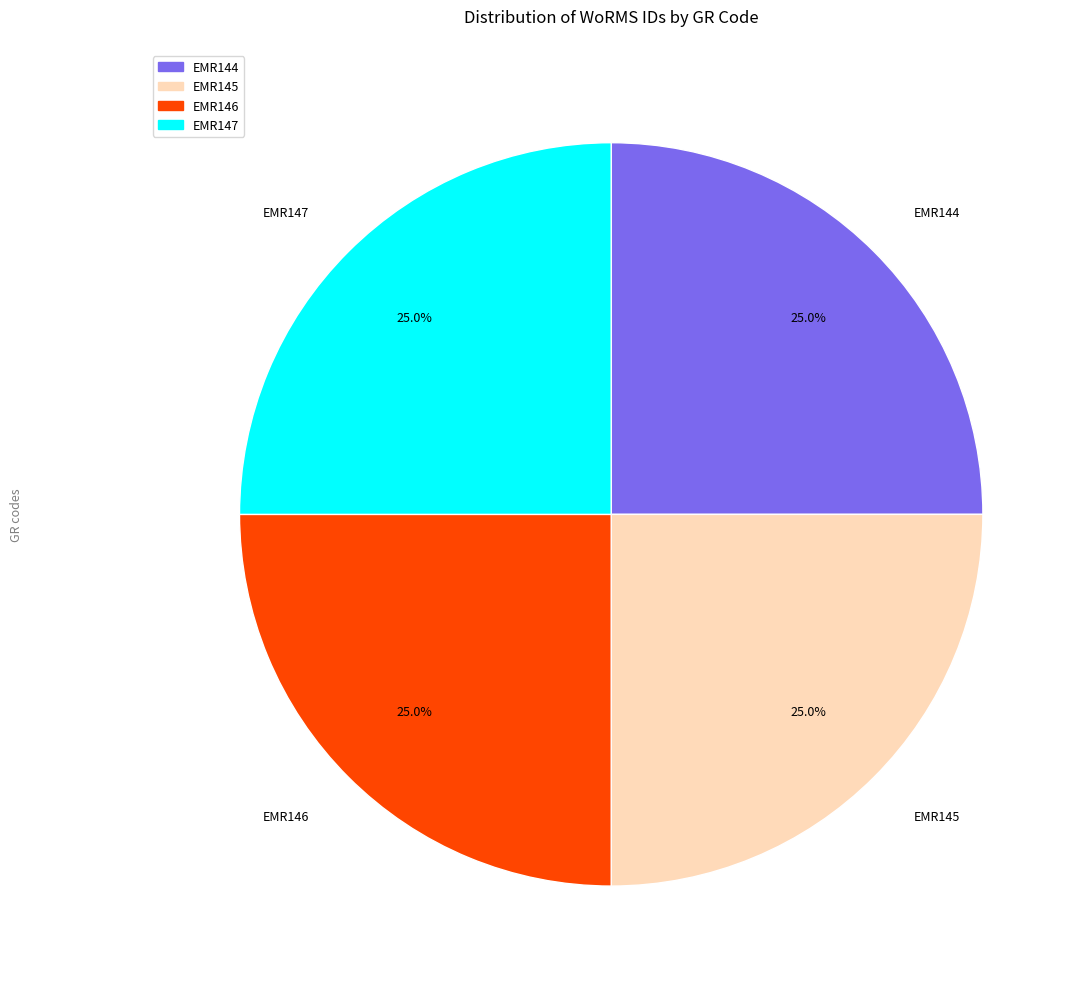

What is the ratio of the value at EMR144 to the value at EMR146?

1.0